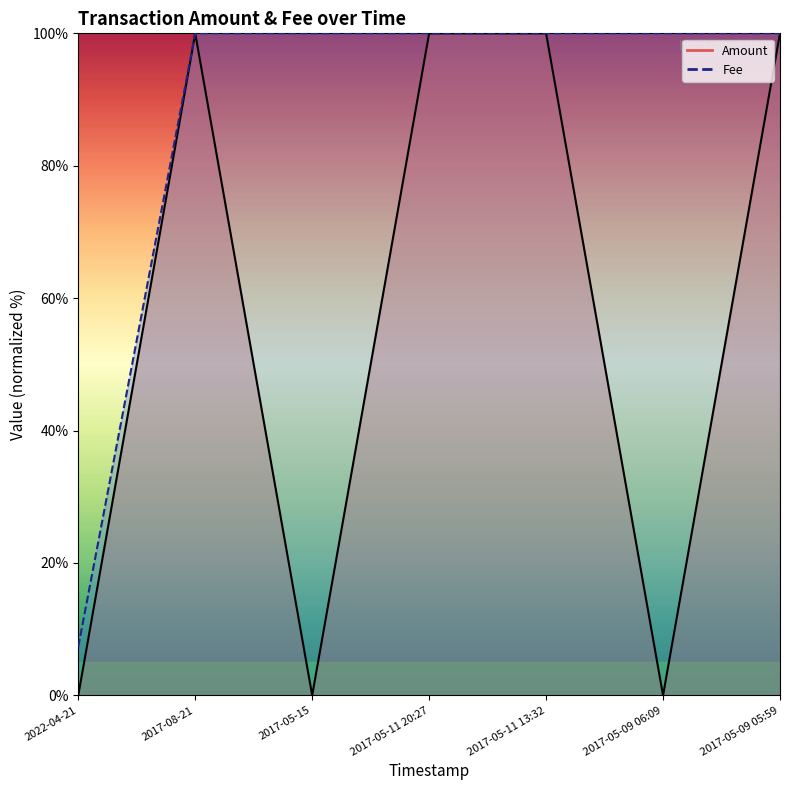

List the labels in order of Fee value, smallest first.

2022-04-21, 2017-08-21, 2017-05-15, 2017-05-11 20:27, 2017-05-11 13:32, 2017-05-09 06:09, 2017-05-09 05:59